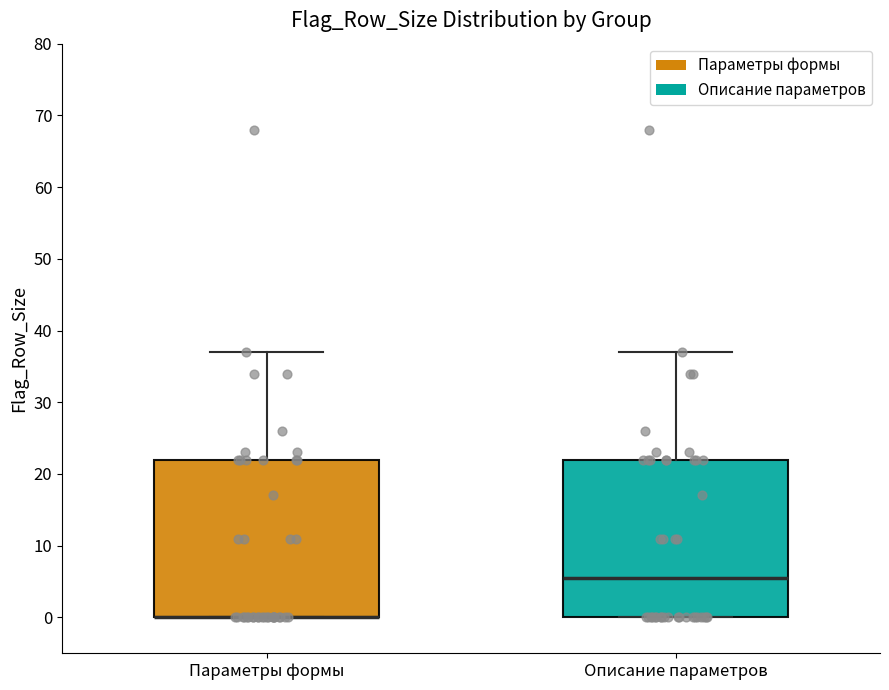

Where is the lower edge of the box for Параметры формы on the y-axis? The values are not printed on the chart, so give them approximately, as read against the axis.

0